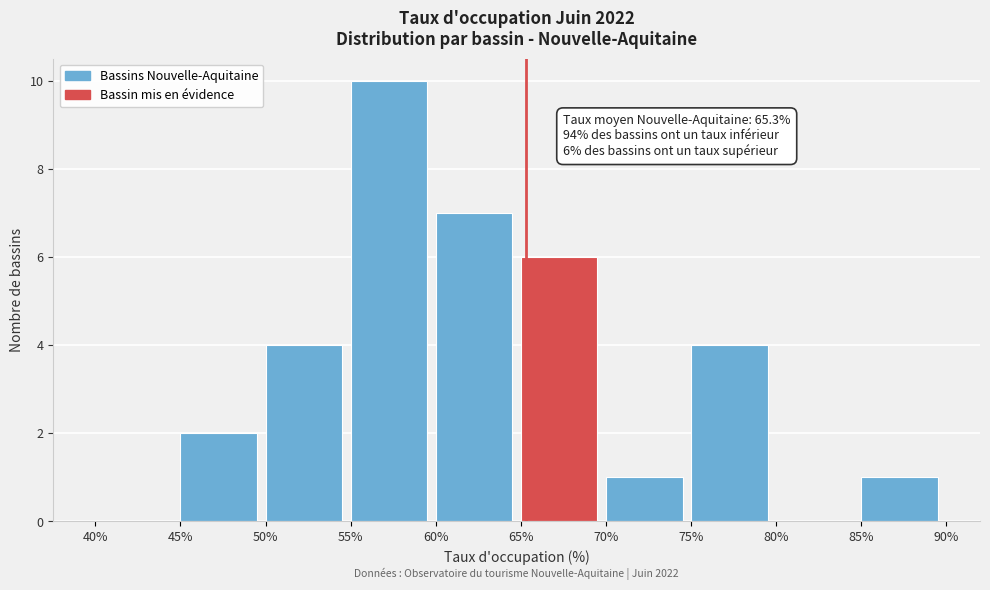

Over which range of the x-axis is the bar tallest?

55% to 60%